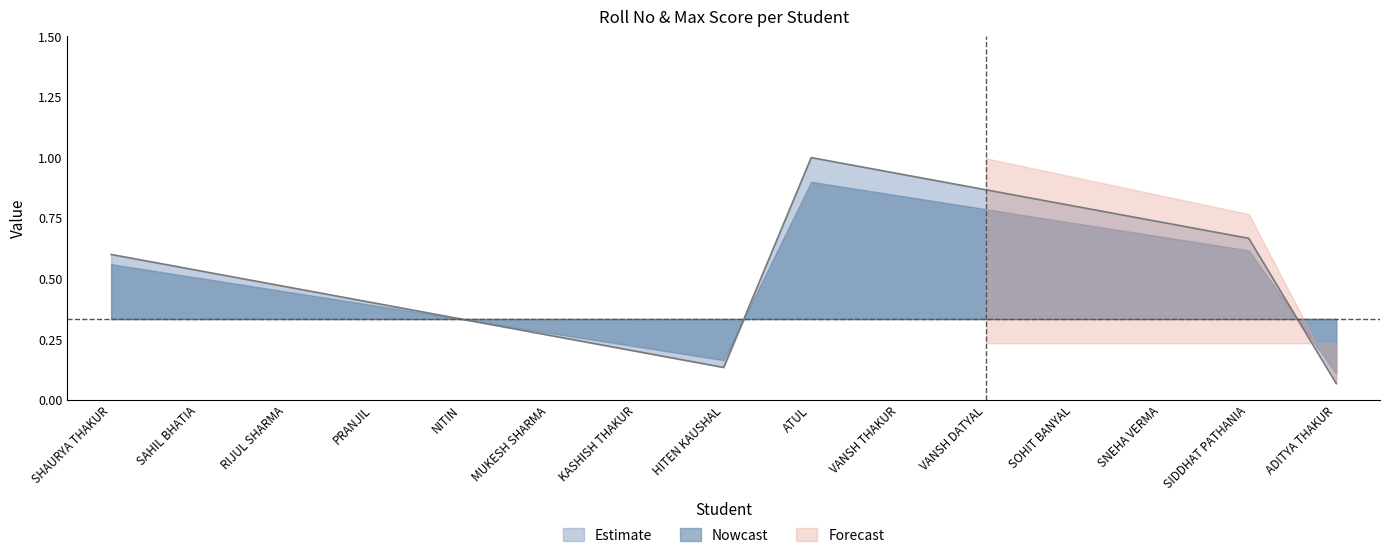

True or false: Estimate has a value of 1.1 at SOHIT BANYAL.

False